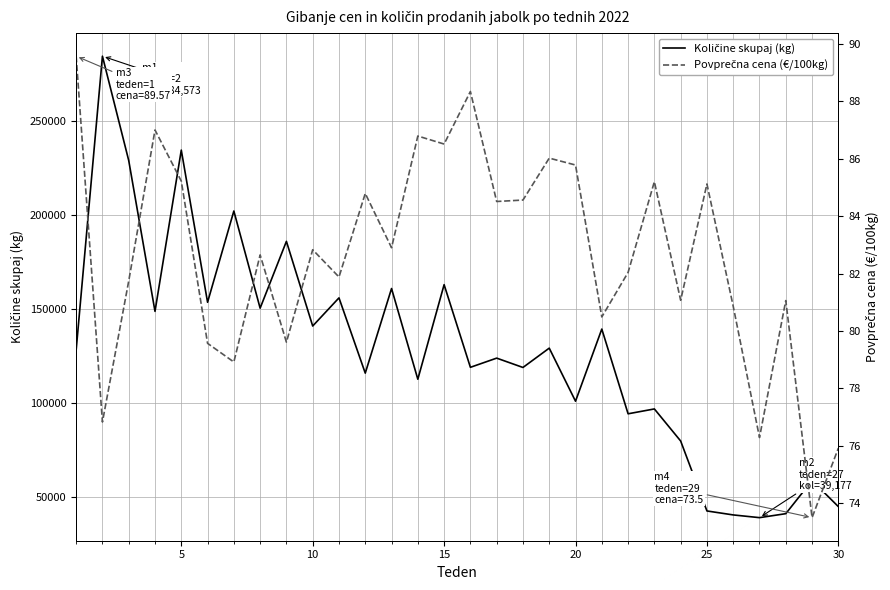

Reading right to left, extract all data points from this chart.

Količine skupaj (kg): 45054.0	58906.0	41292.0	39177.0	40624.0	42738.0	79937.0	96986.0	94404.0	139459.0	101093.0	129318.0	119039.0	124008.0	119121.0	163075.0	112786.0	161021.0	116025.0	156056.0	141077.0	186111.0	150567.0	202237.0	153705.0	234634.0	148872.0	229104.0	284573.0	128265.0
Povprečna cena (€/100kg): 75.9	73.5	81.1	76.3	80.9	85.1	81.1	85.2	82.0	80.5	85.8	86.0	84.6	84.5	88.3	86.5	86.8	82.9	84.8	81.9	82.8	79.6	82.7	78.9	79.6	85.2	87.0	81.7	76.8	89.6